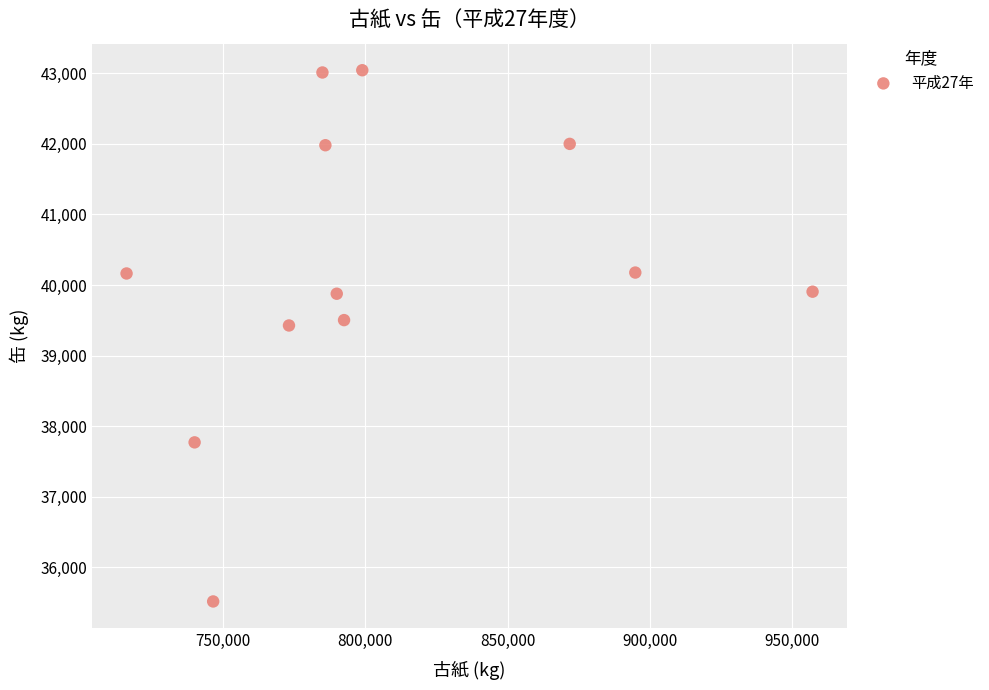

What is the average Y value?

40197